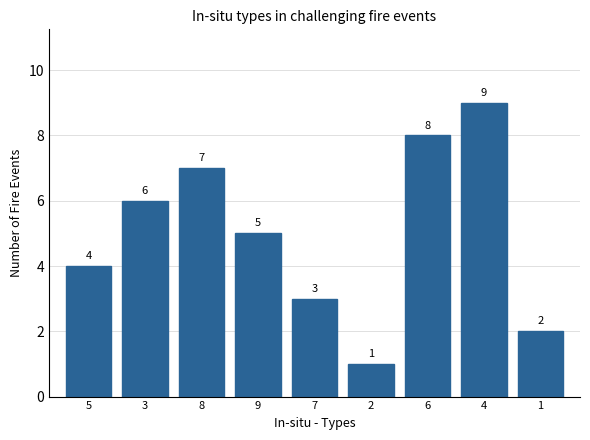

Rank the categories by value from highest to lowest.

4, 6, 8, 3, 9, 5, 7, 1, 2